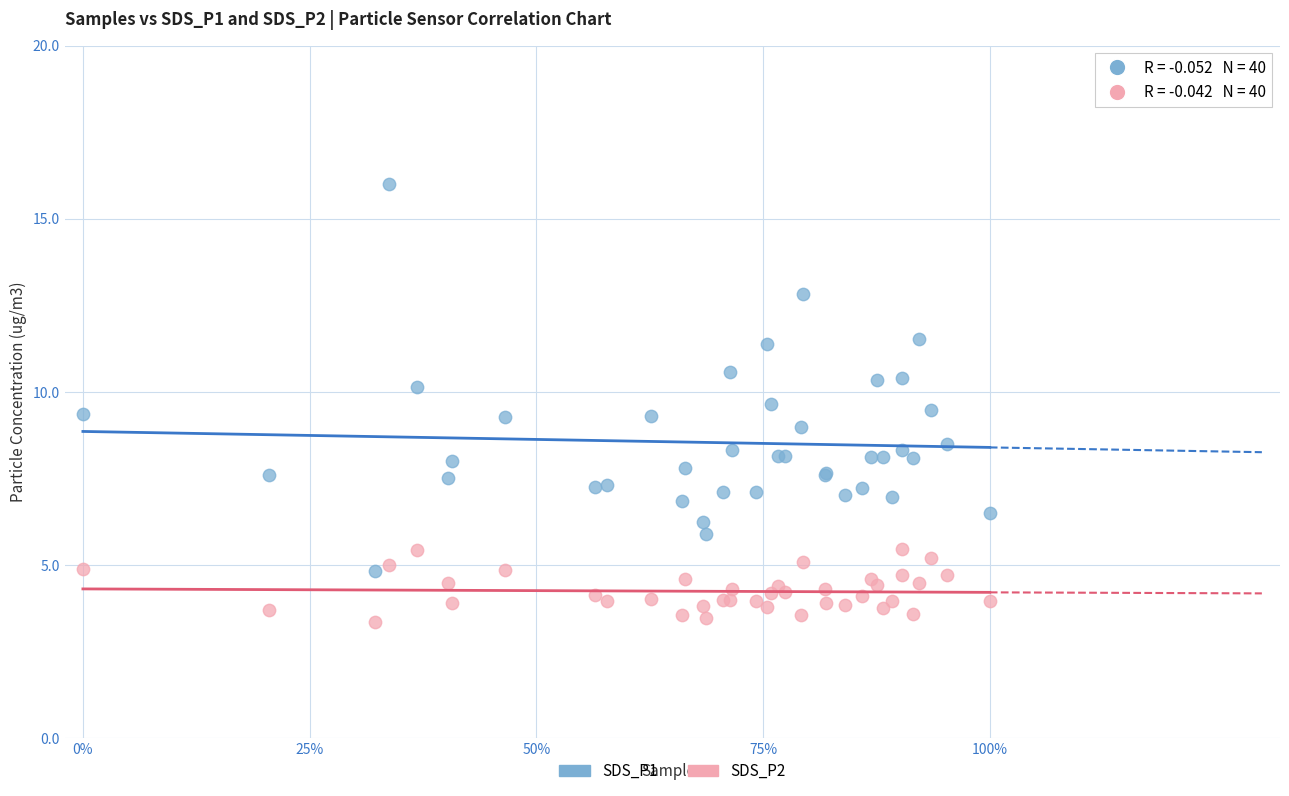

Which series contains the highest Y value?

SDS_P1